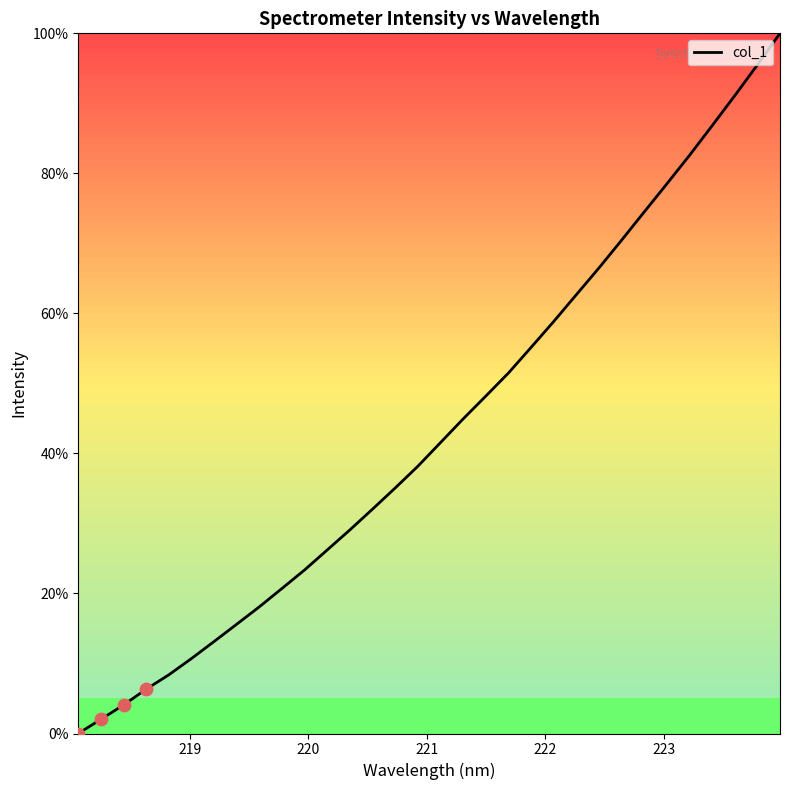

What is the greatest value displayed?

100.0